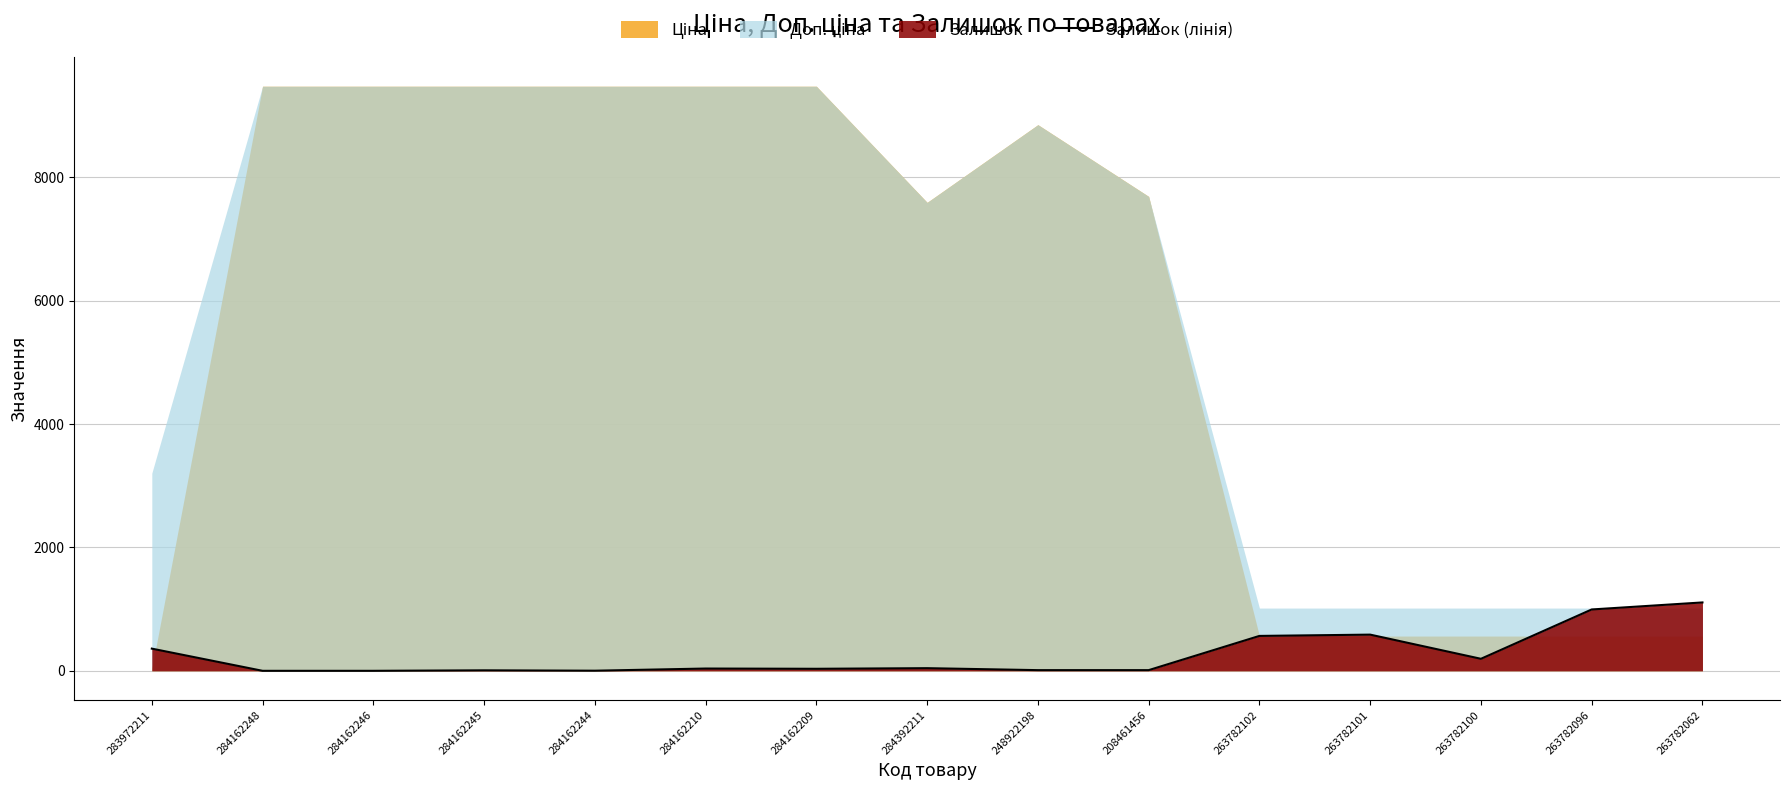

Reading right to left, transcribe all the data shown in this chart.

263782062=1109	263782096=995	263782100=195	263782101=587	263782102=566	208461456=11	248922198=11	284392211=43	284162209=33	284162210=37	284162244=2	284162245=8	284162246=0	284162248=0	283972211=360